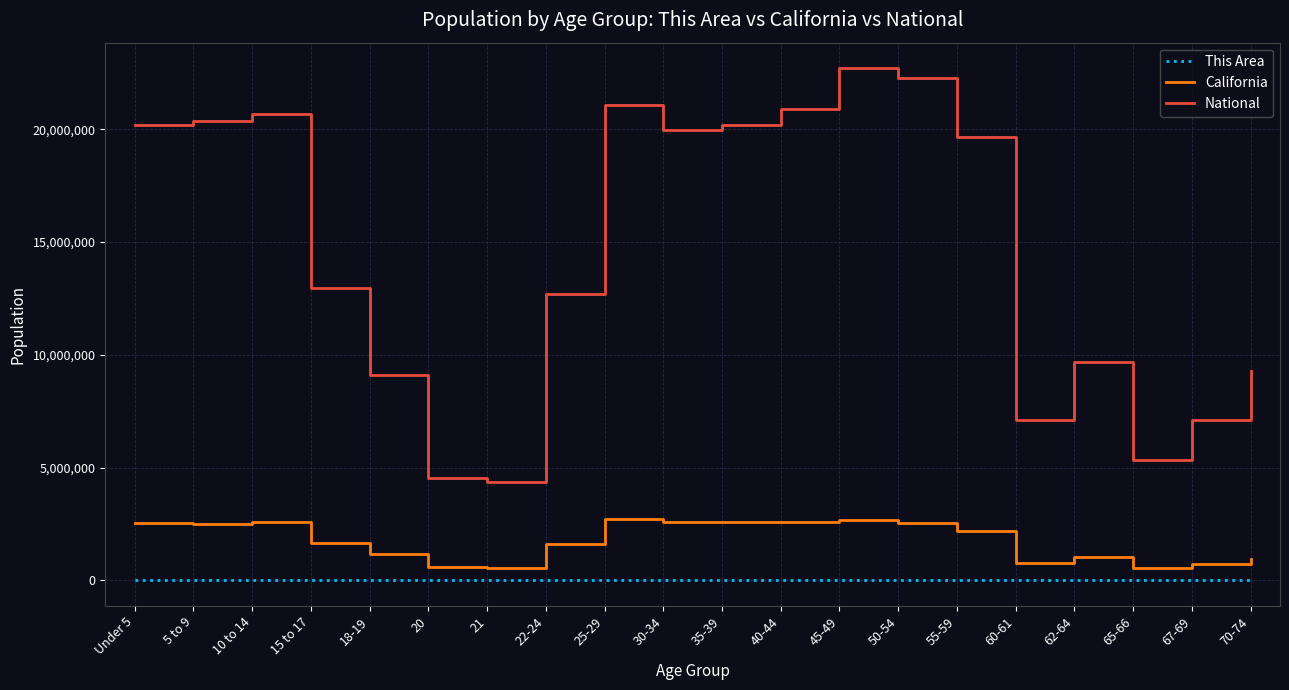

What is the approximate value of California at 18-19?

1157002